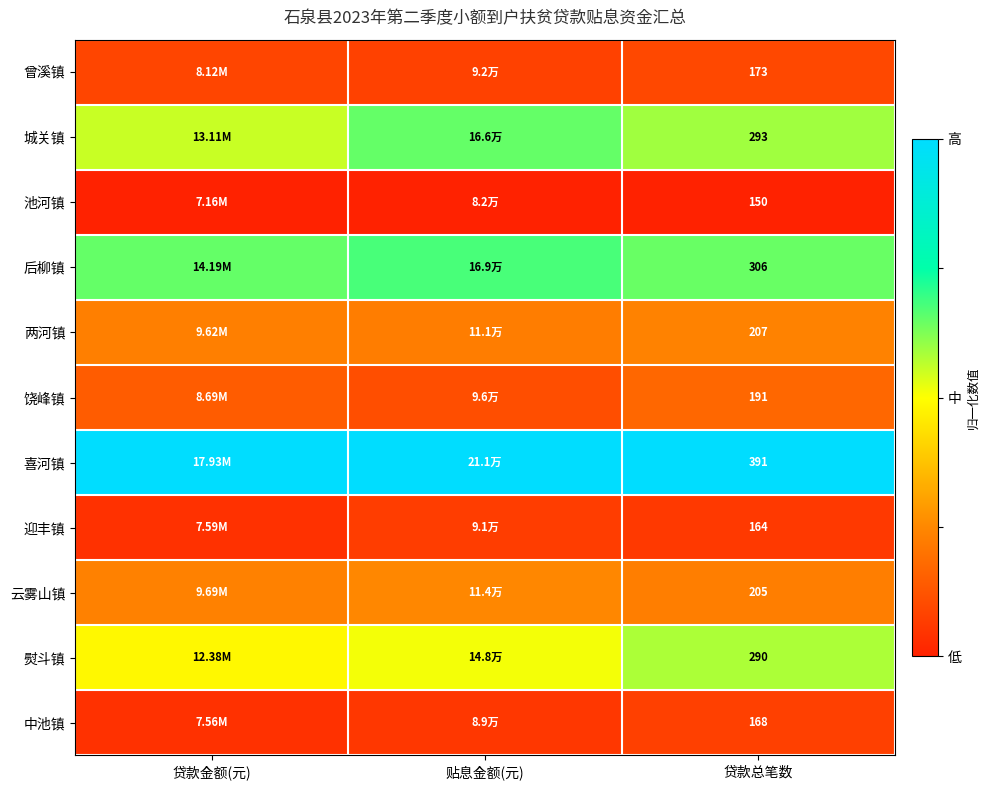

Is the value of 喜河镇 at 贴息金额(元) greater than the value of 迎丰镇 at 贴息金额(元)?

Yes